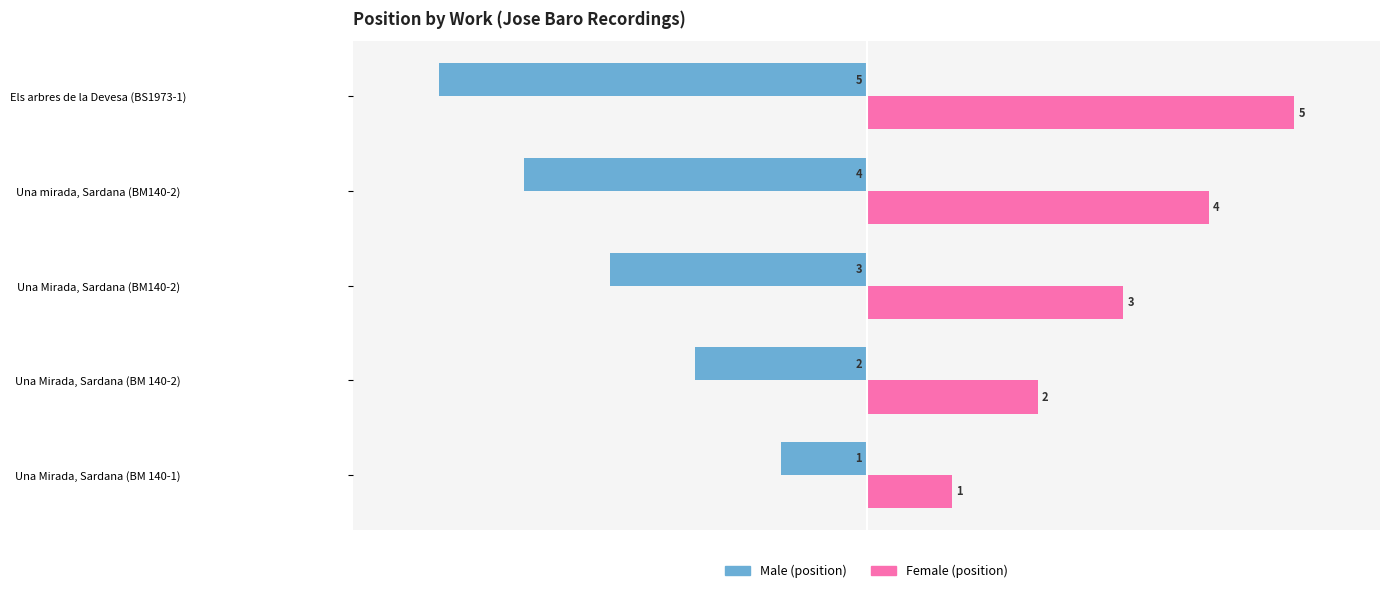

What is the difference between the highest and lowest values at Una mirada, Sardana (BM140-2)?

8